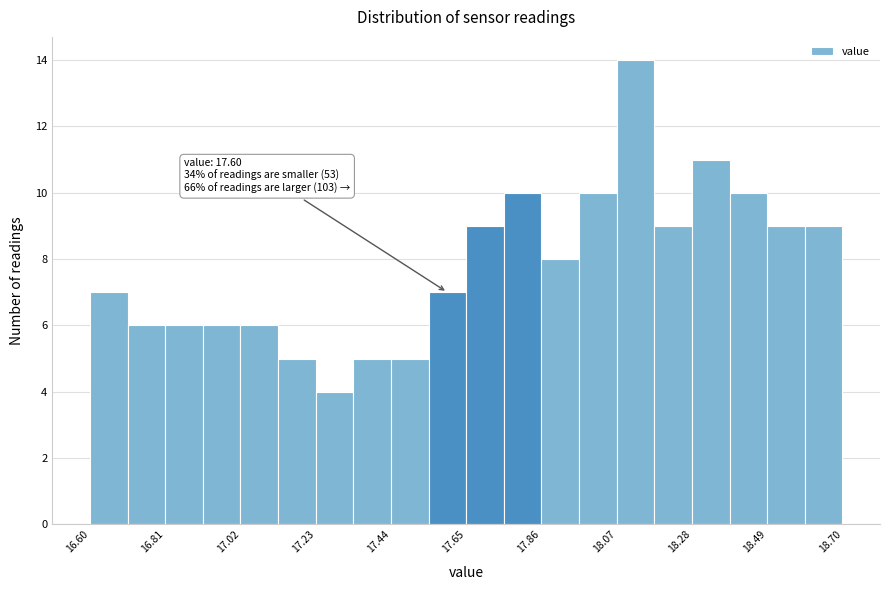

Around what value on the x-axis is the tallest bar? Give the approximate position of its centre, as read against the axis.

18.10